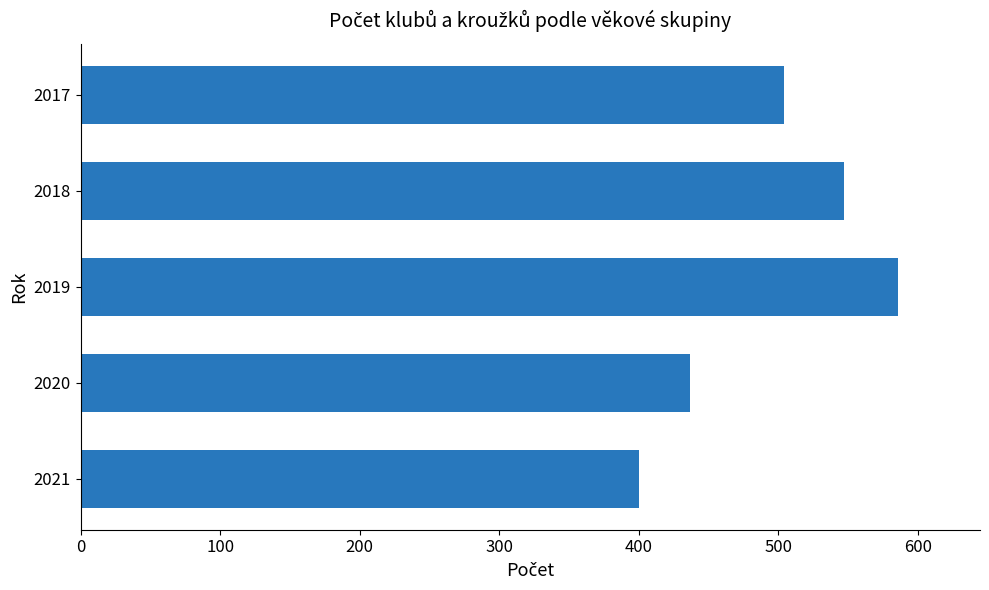

Which label corresponds to the largest value in the chart?

2019